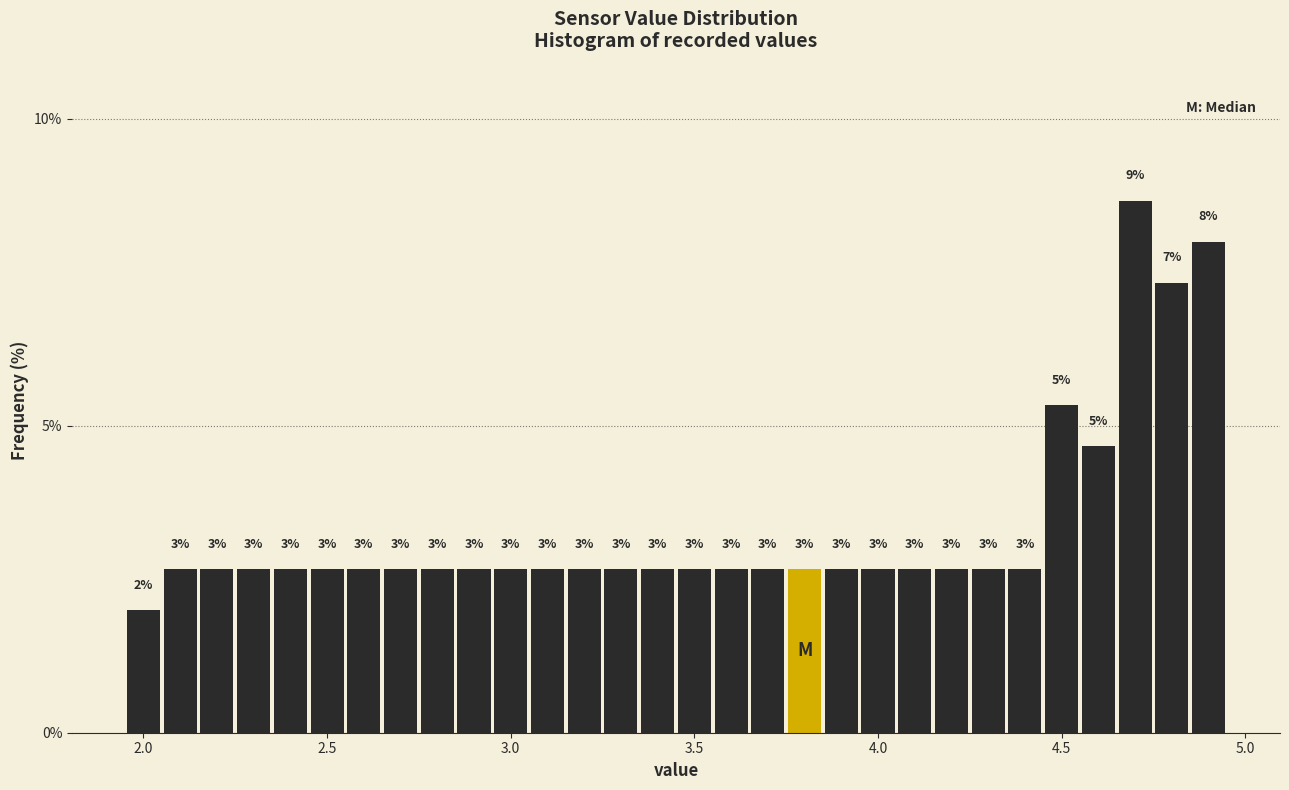

Read against the x-axis, roughly where is the centre of the tallest bar?

4.70